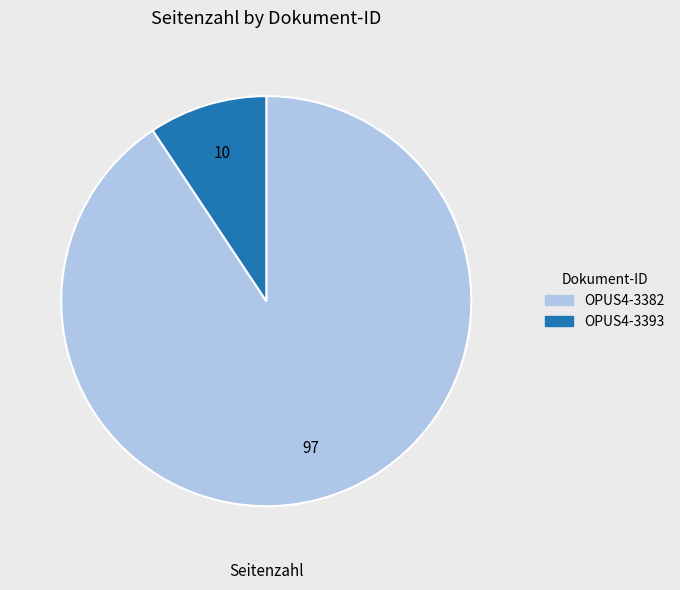

The OPUS4-3393 slice represents 9% of the pie. True or false?

True